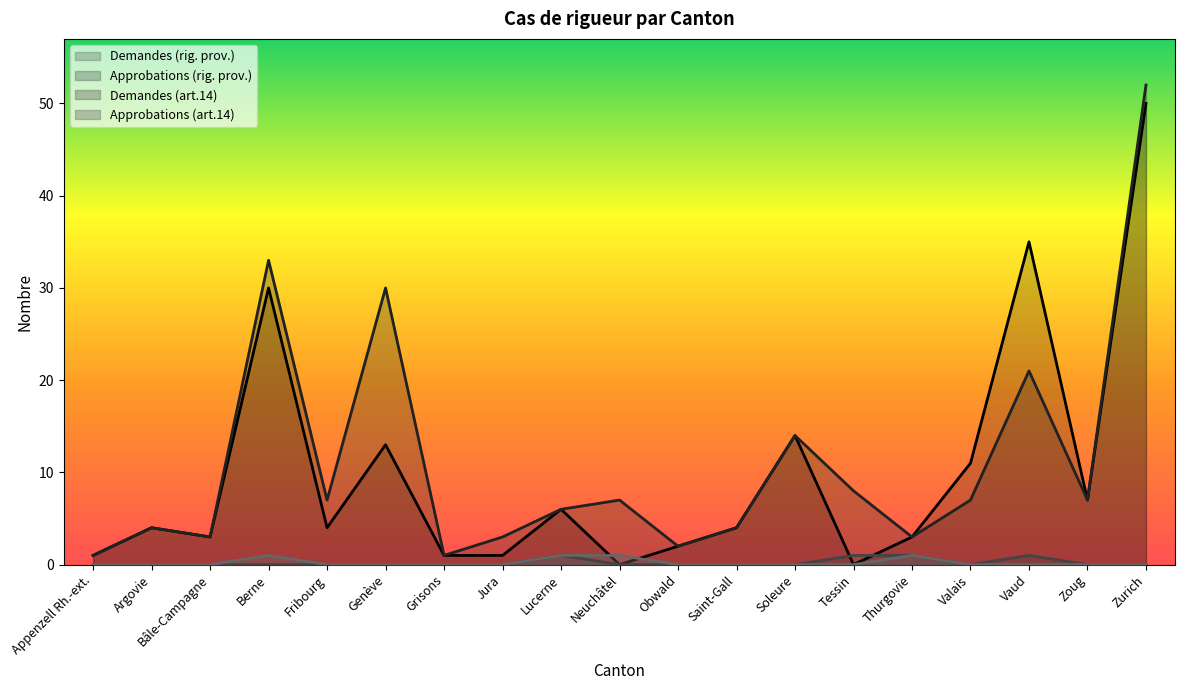

What is the value of the Approbations (rig. prov.) point at the 1st from the left?

1